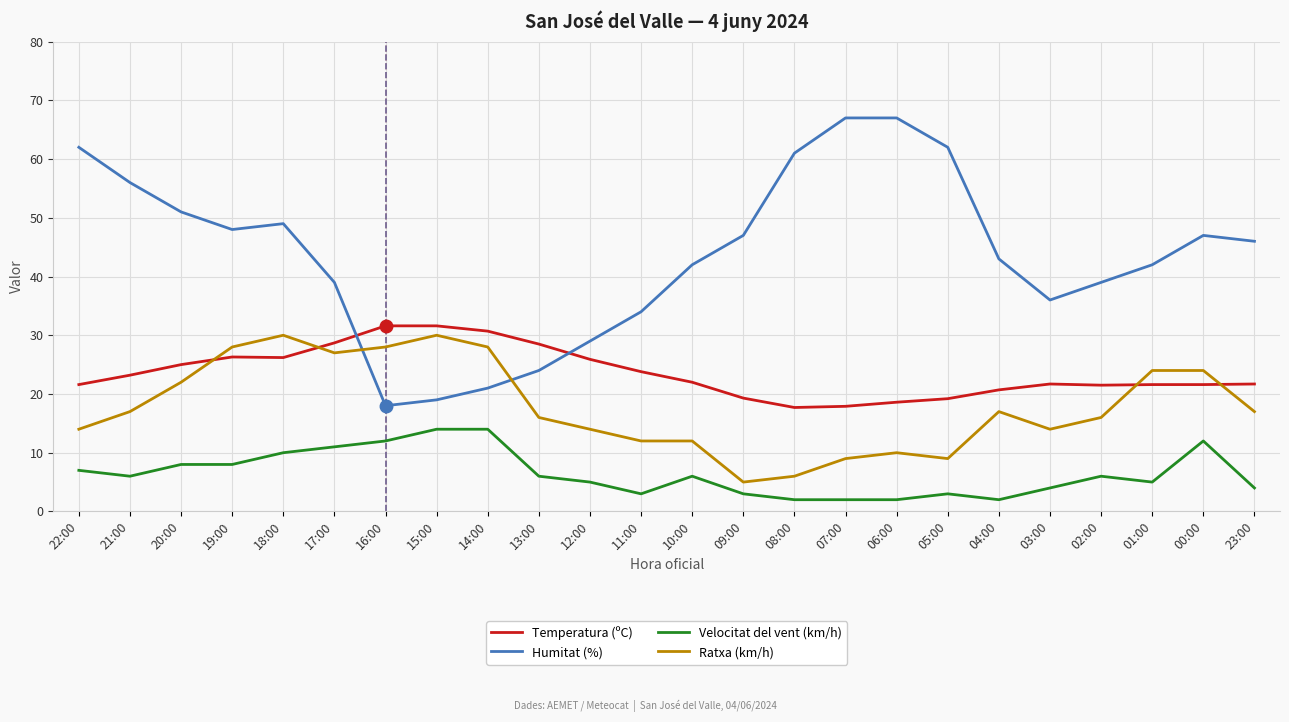

What is the approximate value of Humitat (%) at 06:00?

67.0